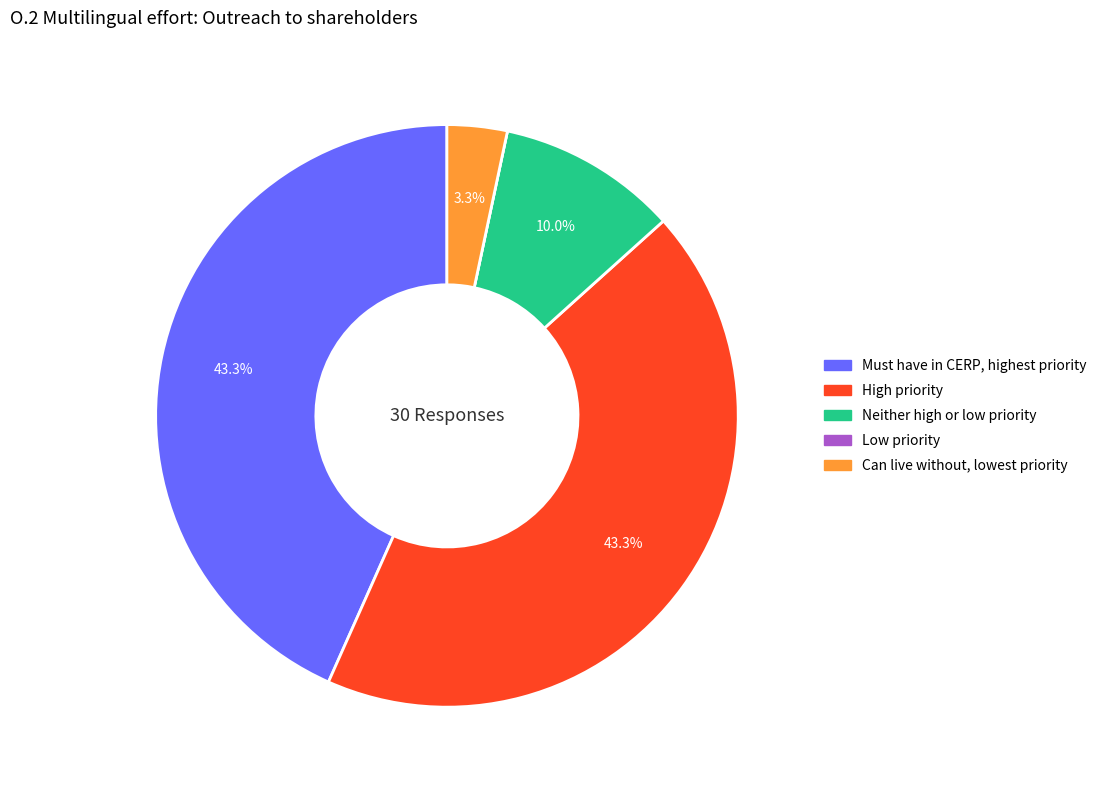

Which has a higher value, Can live without, lowest priority or Neither high or low priority?

Neither high or low priority